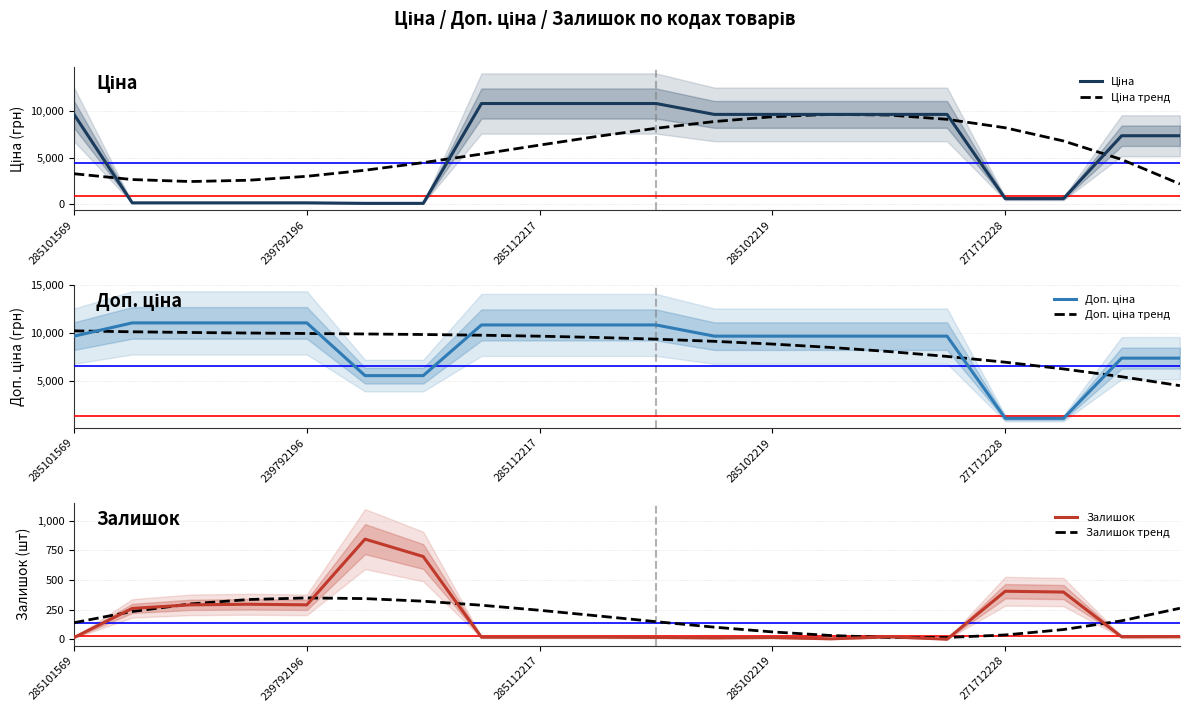

What is the spread (max minus min) of values at 17?

6711.7